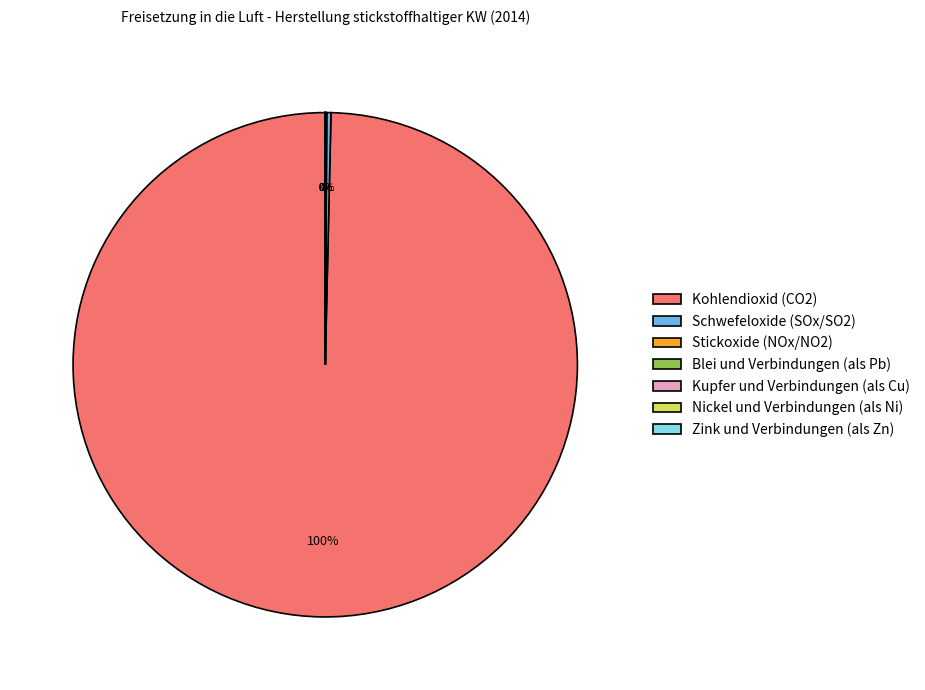

Is there a majority slice in this chart?

Yes